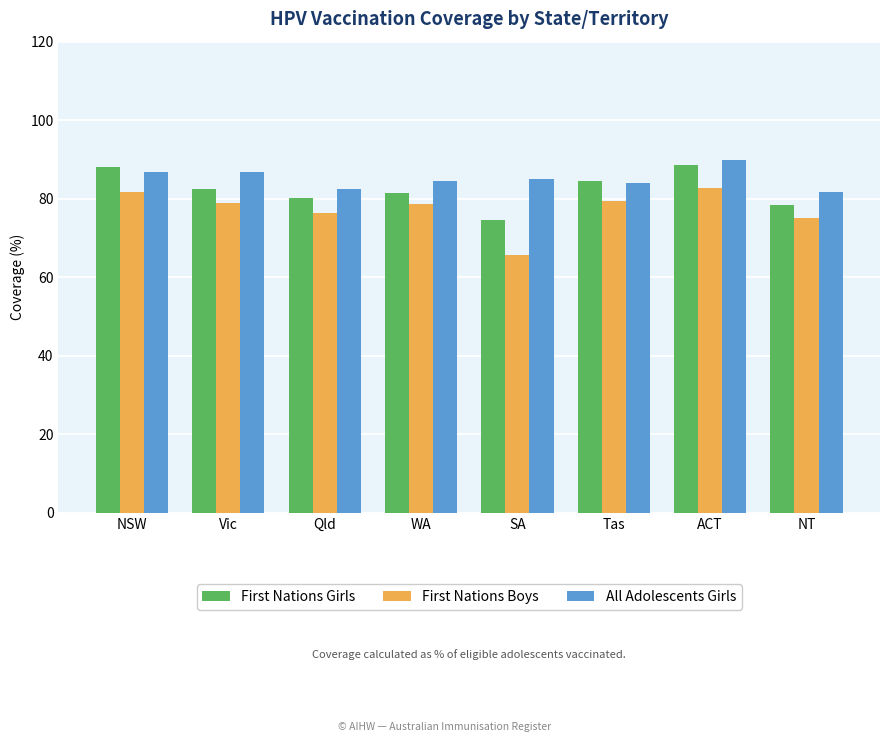

The value of First Nations Girls at WA is 18.4. True or false?

False